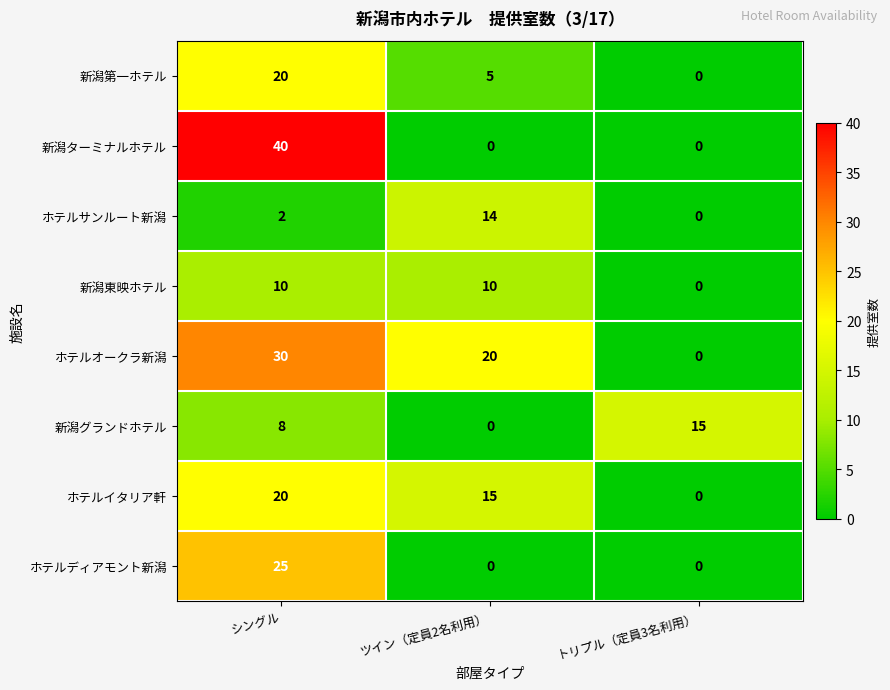

What is the spread (max minus min) of values at トリプル（定員3名利用）?

15